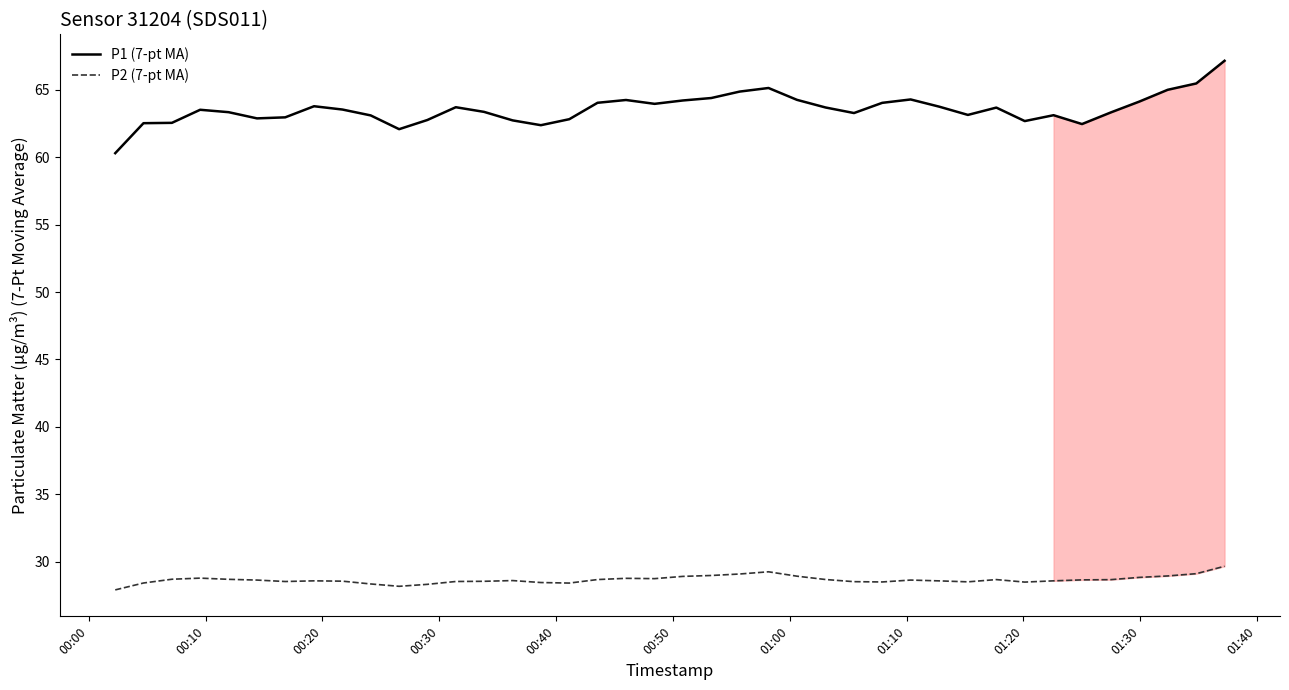

True or false: P2 (7-pt MA) and P1 (7-pt MA) intersect in this chart.

False